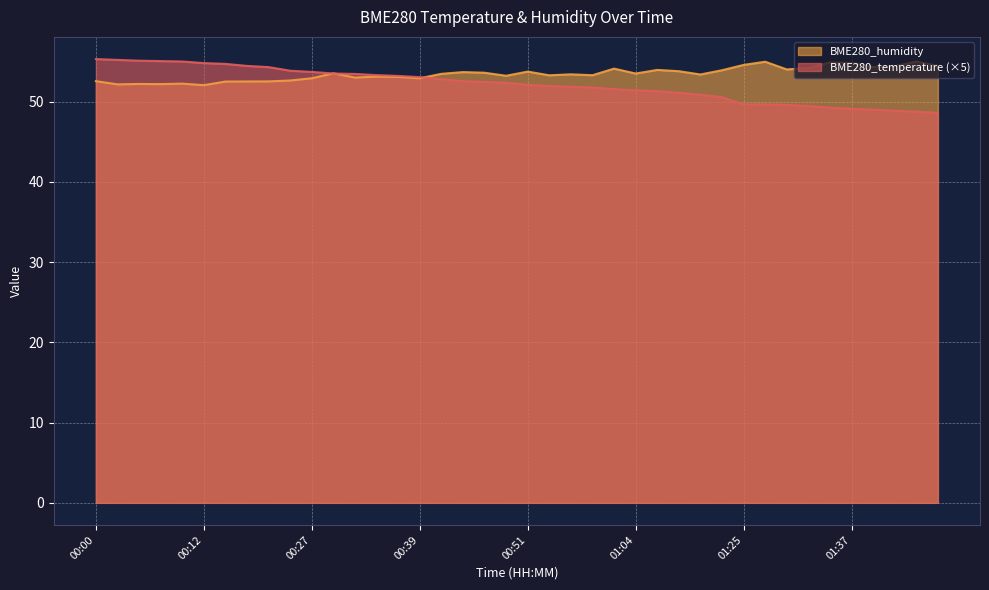

Where do BME280_temperature and BME280_humidity first cross each other?

00:27 and 00:29